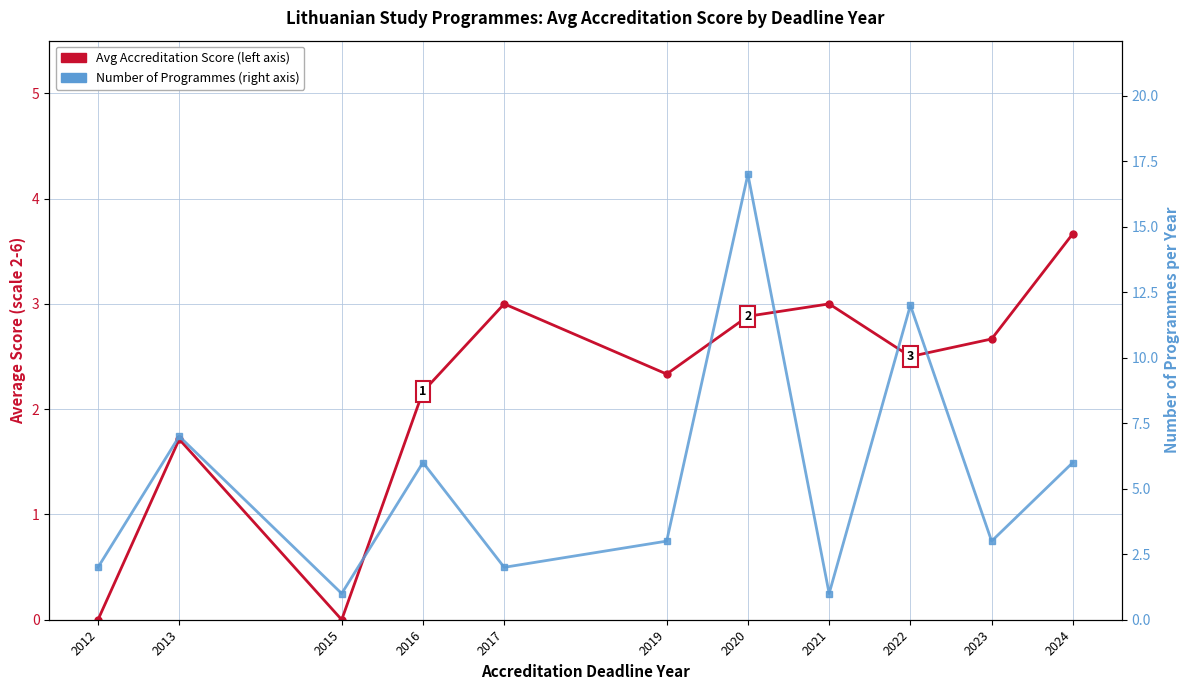

Is it true that Number of Programmes equals 1.1 at 2019?

False